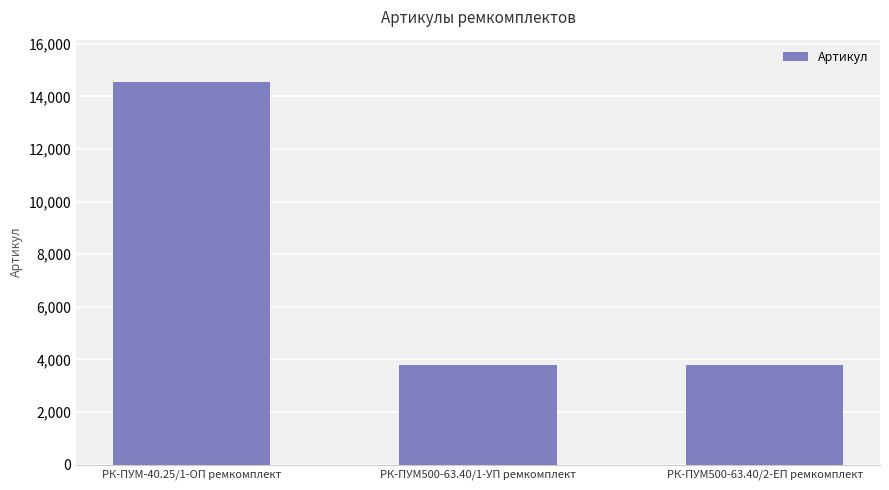

Is it true that the value at РК-ПУМ500-63.40/1-УП ремкомплект is 5799?

False